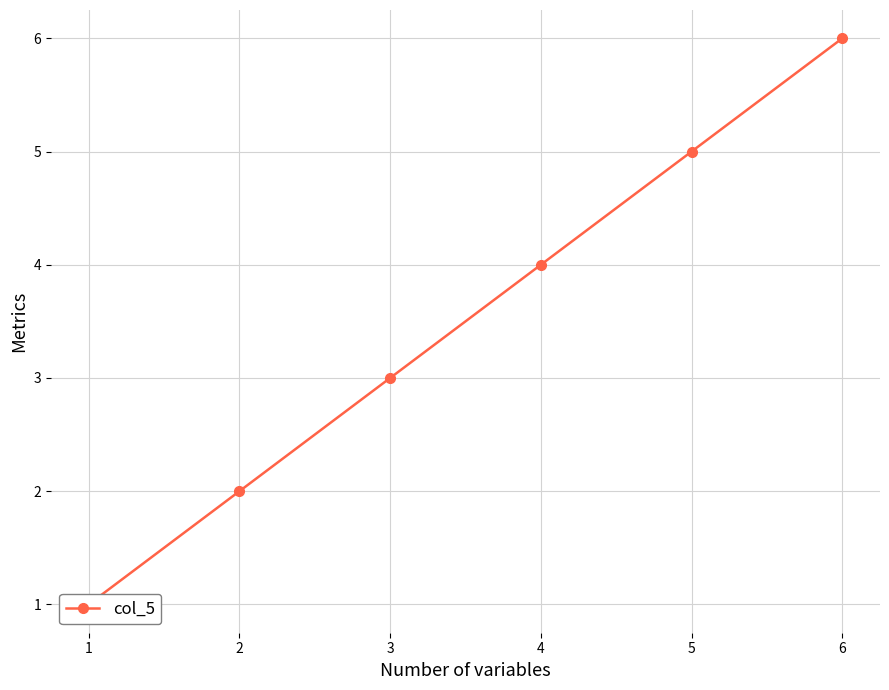

What is the difference between the second highest and minimum values?

4